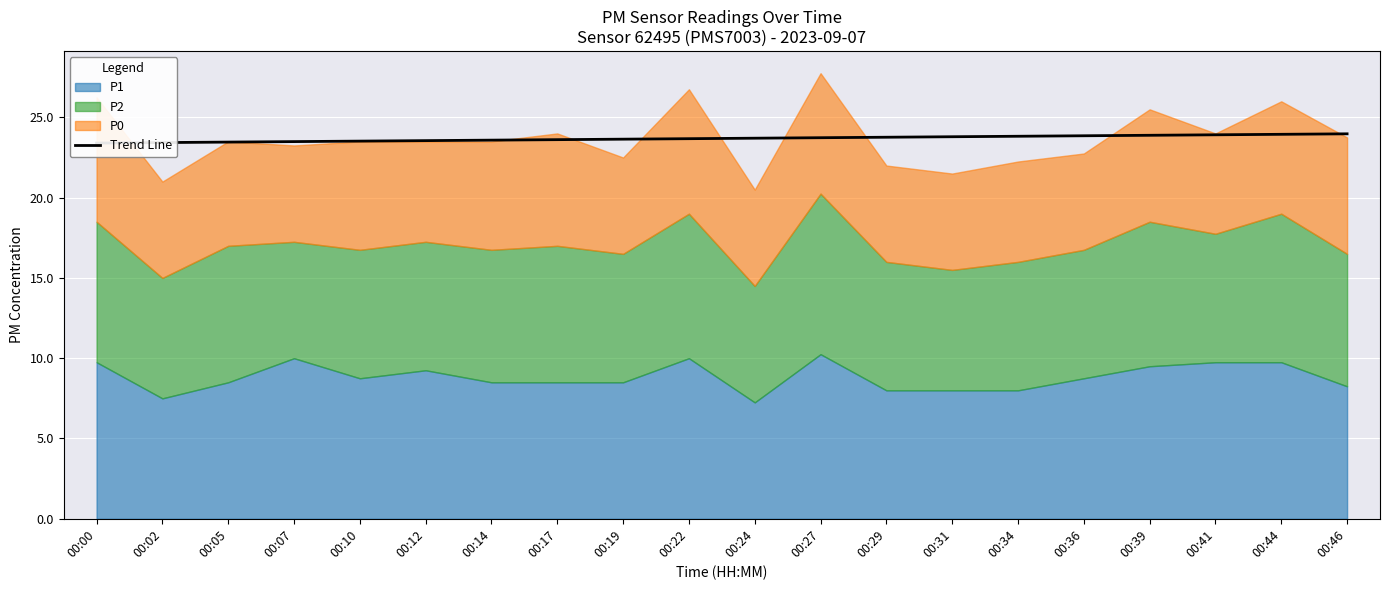

At which category does the chart reach its minimum across all series?

00:00